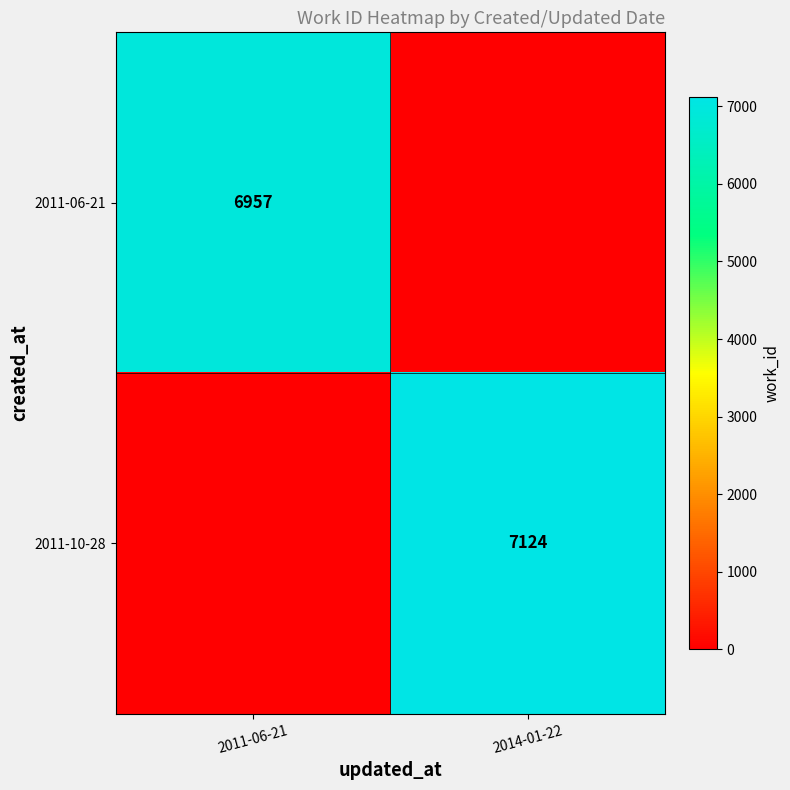

How many series are shown in this chart?

2